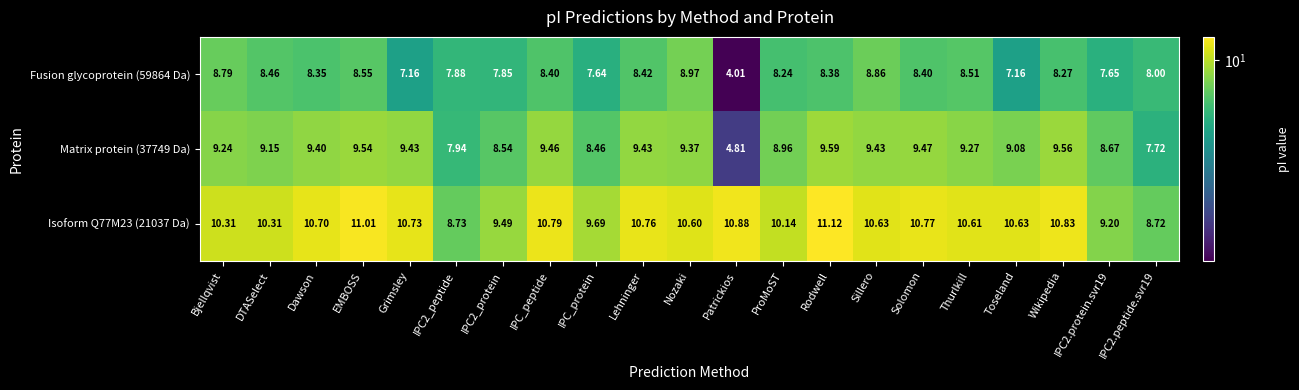

Is the value of Matrix protein (37749 Da) at DTASelect greater than the value of Isoform Q77M23 (21037 Da) at Grimsley?

No